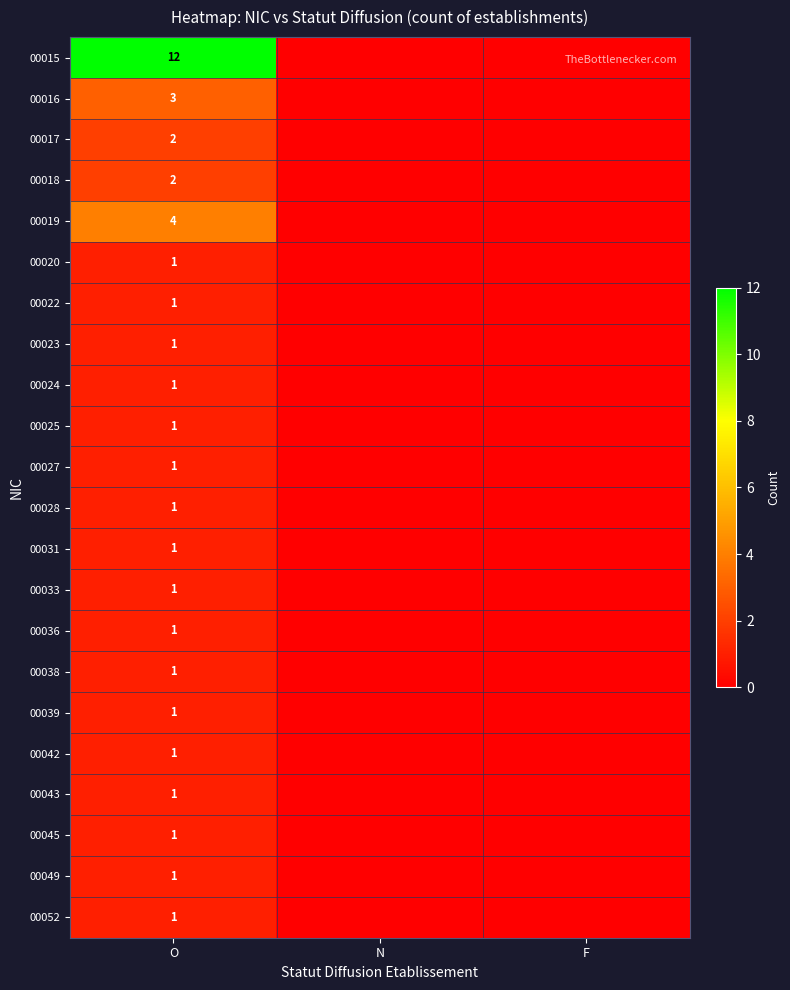

At how many categories does at least one series exceed 9?

1